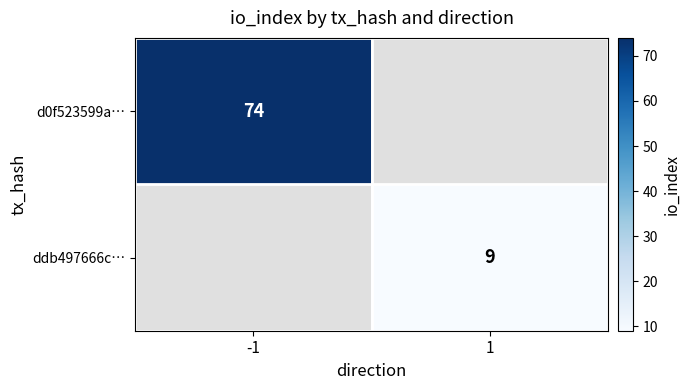

True or false: ddb497666c… has a value of 16.1 at 1.

False